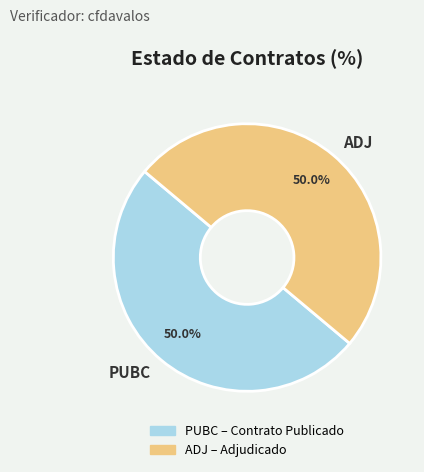

How many segments does this pie chart have?

2